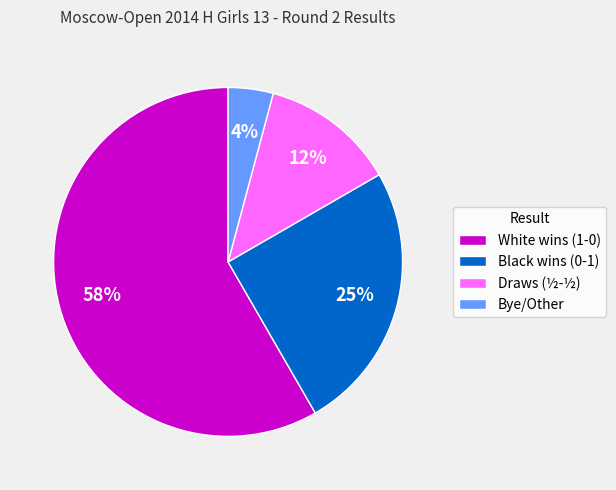

The Draws (½-½) slice represents 27% of the pie. True or false?

False